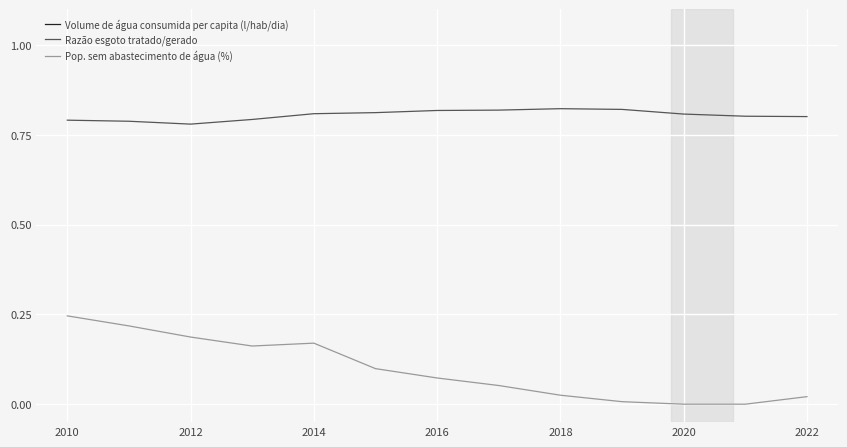

How many interior local valleys does the Volume de água consumida per capita (l/hab/dia) series have?

2